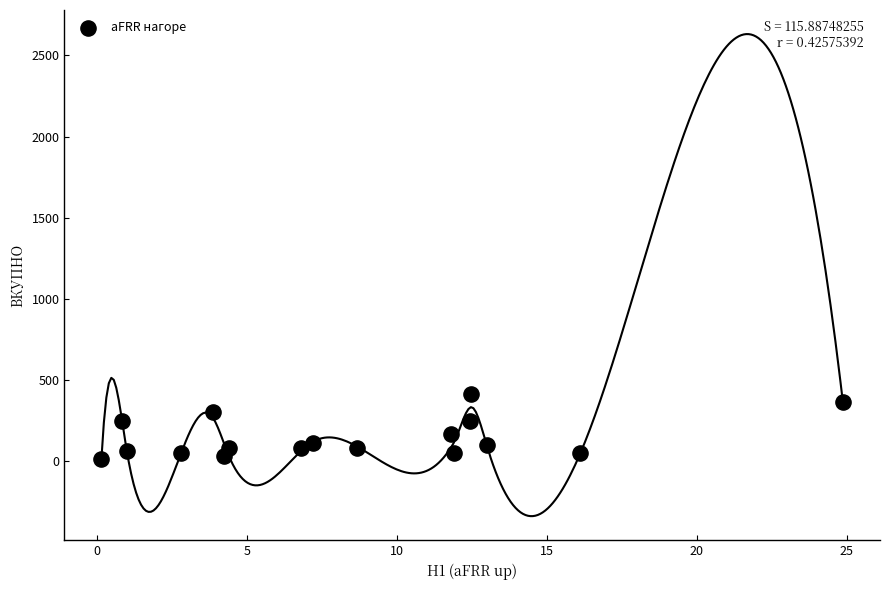

What is the range of X values (max minus min)?

24.7